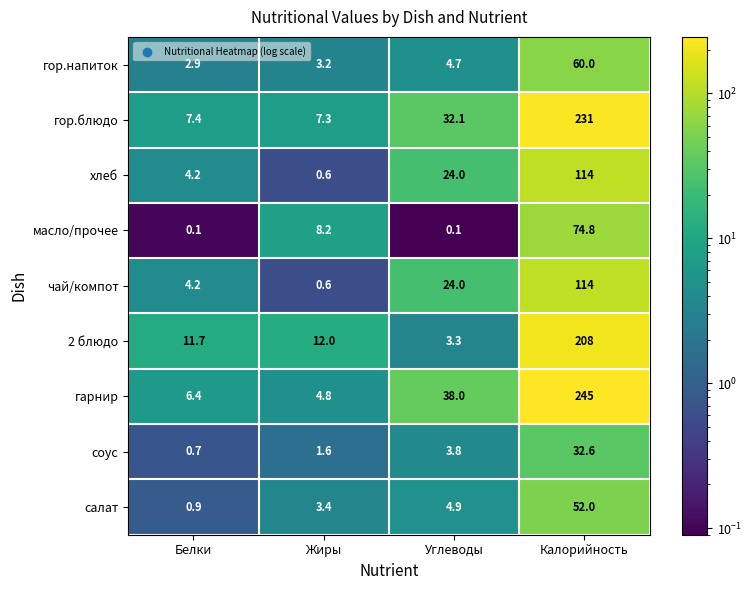

The гарнир series shows 6.4 at Белки. True or false?

True